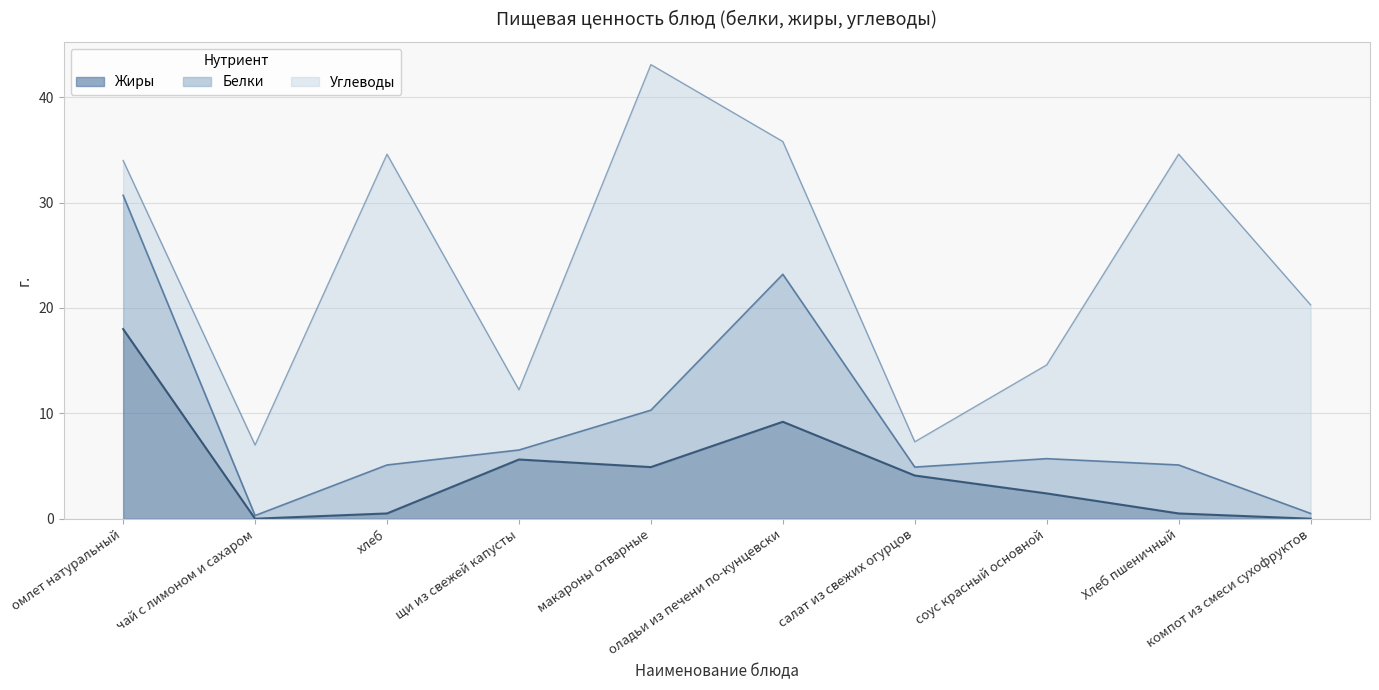

Reading left to right, what are all the values shown in this chart?

Жиры: омлет натуральный=18.0	чай с лимоном и сахаром=0.0	хлеб=0.5	щи из свежей капусты=5.6	макароны отварные=4.9	оладьи из печени по-кунцевски=9.2	салат из свежих огурцов=4.1	соус красный основной=2.4	Хлеб пшеничный=0.5	компот из смеси сухофруктов=0.0
Белки: омлет натуральный=12.7	чай с лимоном и сахаром=0.3	хлеб=4.6	щи из свежей капусты=0.9	макароны отварные=5.4	оладьи из печени по-кунцевски=14.0	салат из свежих огурцов=0.8	соус красный основной=3.3	Хлеб пшеничный=4.6	компот из смеси сухофруктов=0.5
Углеводы: омлет натуральный=3.3	чай с лимоном и сахаром=6.7	хлеб=29.5	щи из свежей капусты=5.7	макароны отварные=32.8	оладьи из печени по-кунцевски=12.6	салат из свежих огурцов=2.4	соус красный основной=8.9	Хлеб пшеничный=29.5	компот из смеси сухофруктов=19.8